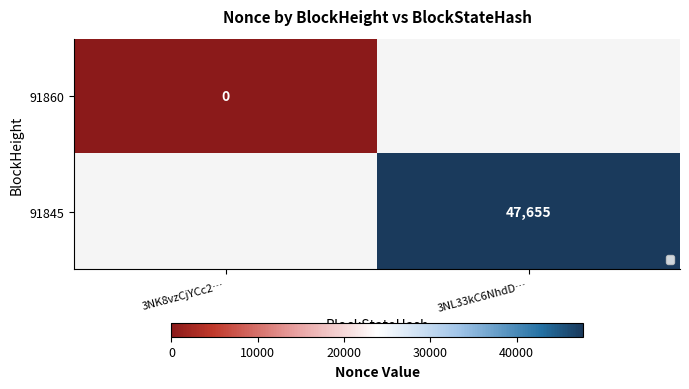

True or false: 91845 has a value of 32974 at 3NL33kC6NhdD….

False